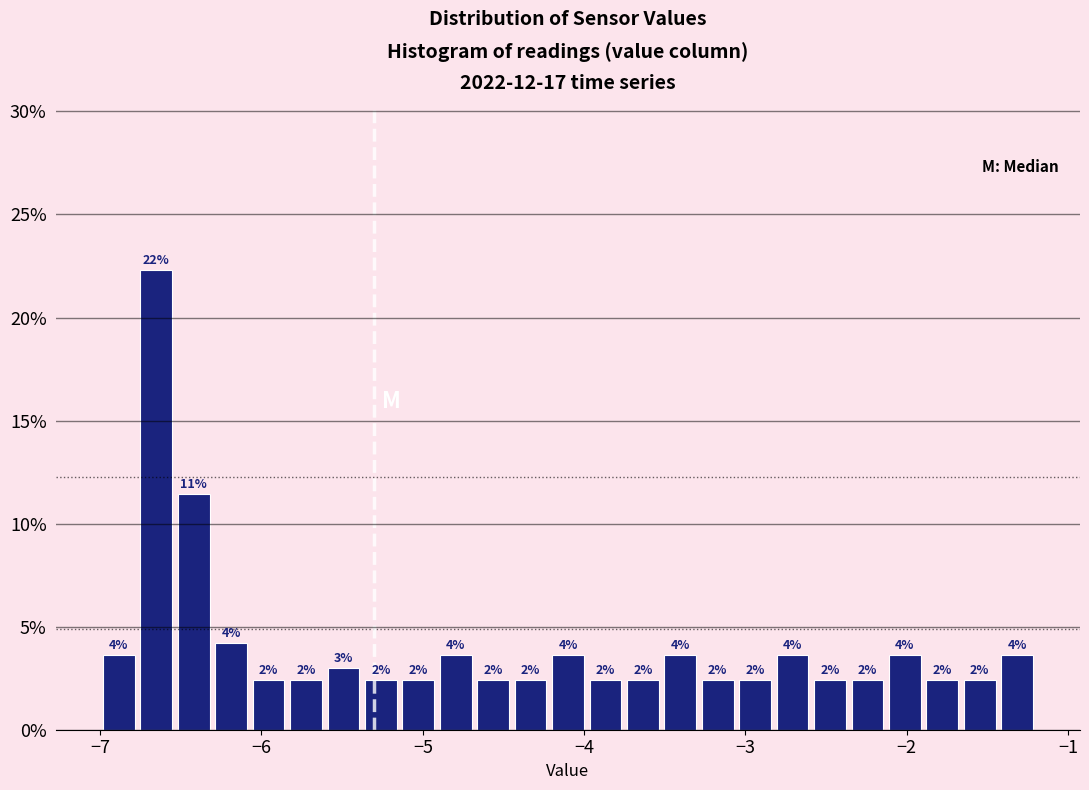

Read against the x-axis, roughly where is the centre of the tallest bar?

-6.7